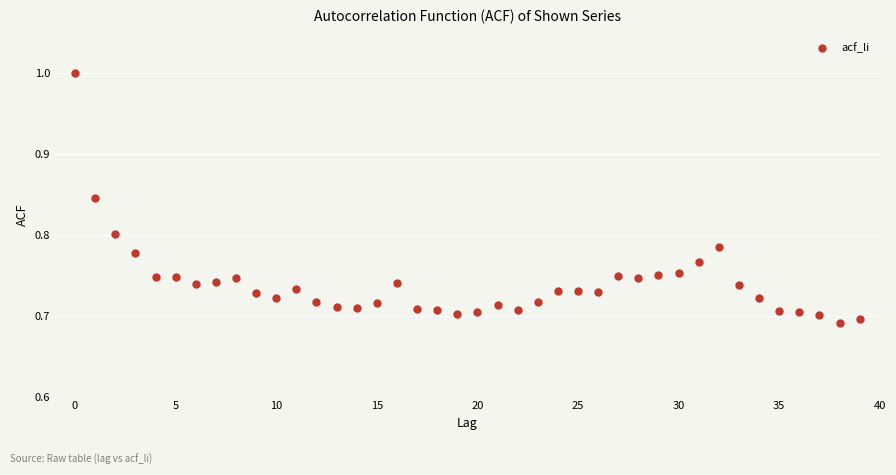

What is the range of Y values (max minus min)?

0.3